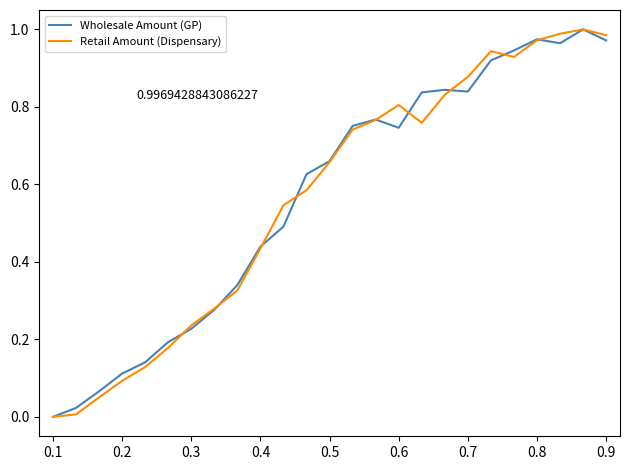

Where is the first local maximum for Retail Amount (Dispensary)?

0.6